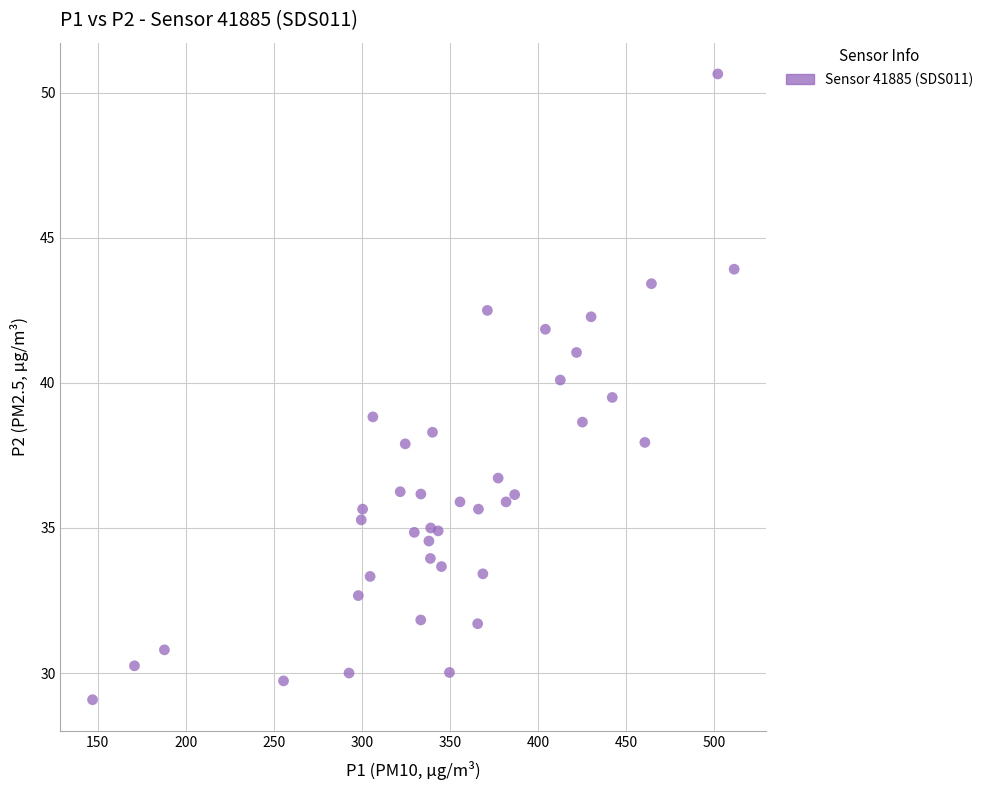

What is the range of Y values (max minus min)?

21.6